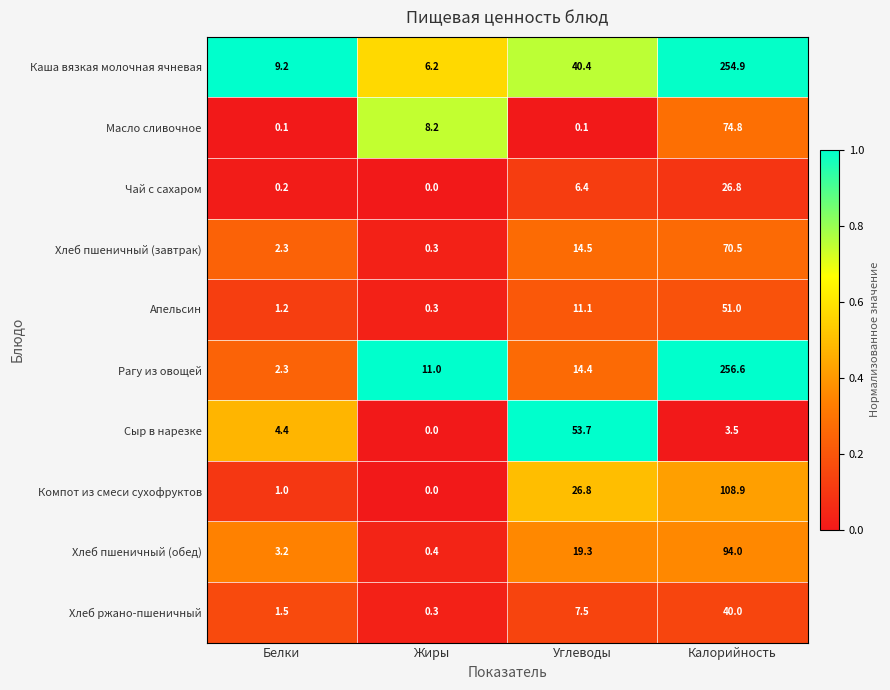

At which label does Сыр в нарезке reach its minimum?

Жиры